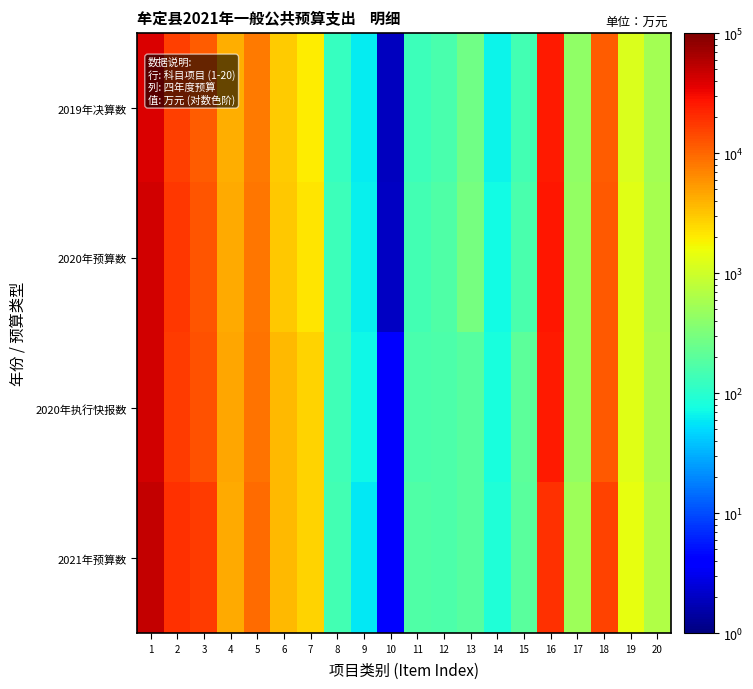

Between 20 and 14, which is larger?

20